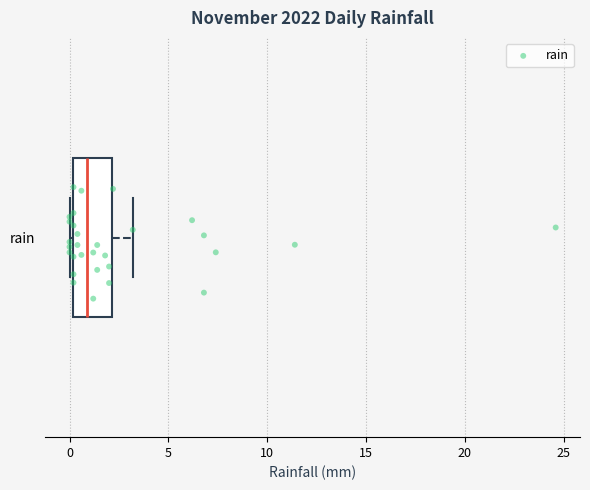

Transcribe this box plot: give where the median line is, the range the box spans, and where the two whiskers end, as read against the x-axis. The values are not printed on the chart, so give them approximately, as read against the axis.

median 1, box 0 to 2, whiskers 0 (just left of the box's left edge) to 3